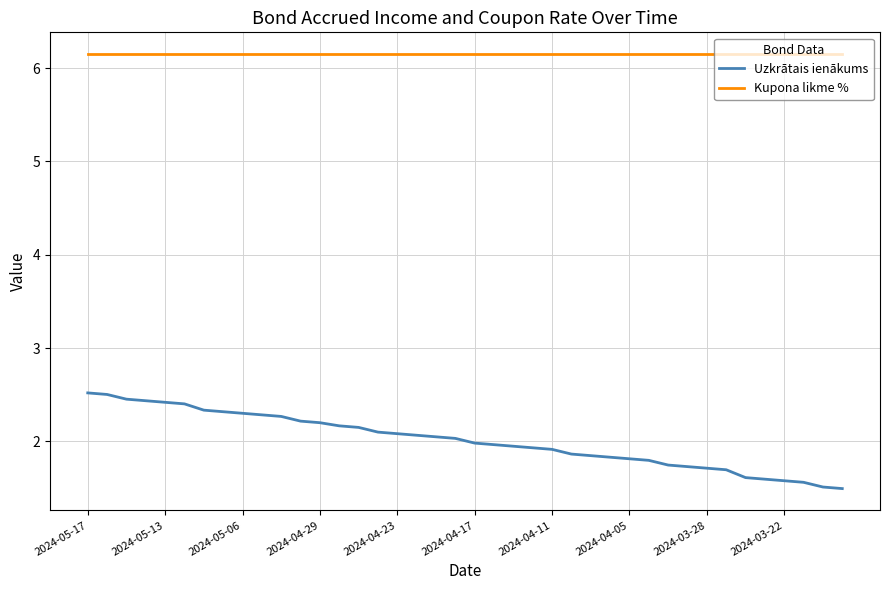

What is the difference between the maximum and second lowest values in the Uzkrātais ienākums series?

1.0